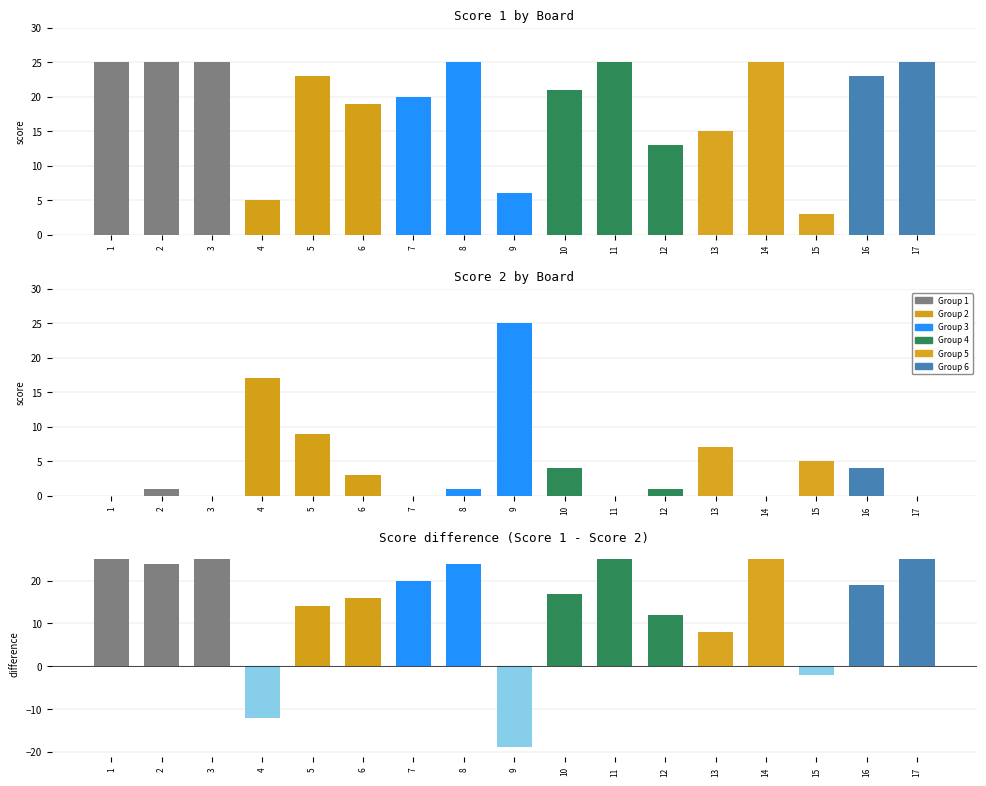

Reading left to right, extract all data points from this chart.

Score 1: 1=25	2=25	3=25	4=5	5=23	6=19	7=20	8=25	9=6	10=21	11=25	12=13	13=15	14=25	15=3	16=23	17=25
Score 2: 1=0	2=1	3=0	4=17	5=9	6=3	7=0	8=1	9=25	10=4	11=0	12=1	13=7	14=0	15=5	16=4	17=0
Score difference: 1=25	2=24	3=25	4=-12	5=14	6=16	7=20	8=24	9=-19	10=17	11=25	12=12	13=8	14=25	15=-2	16=19	17=25